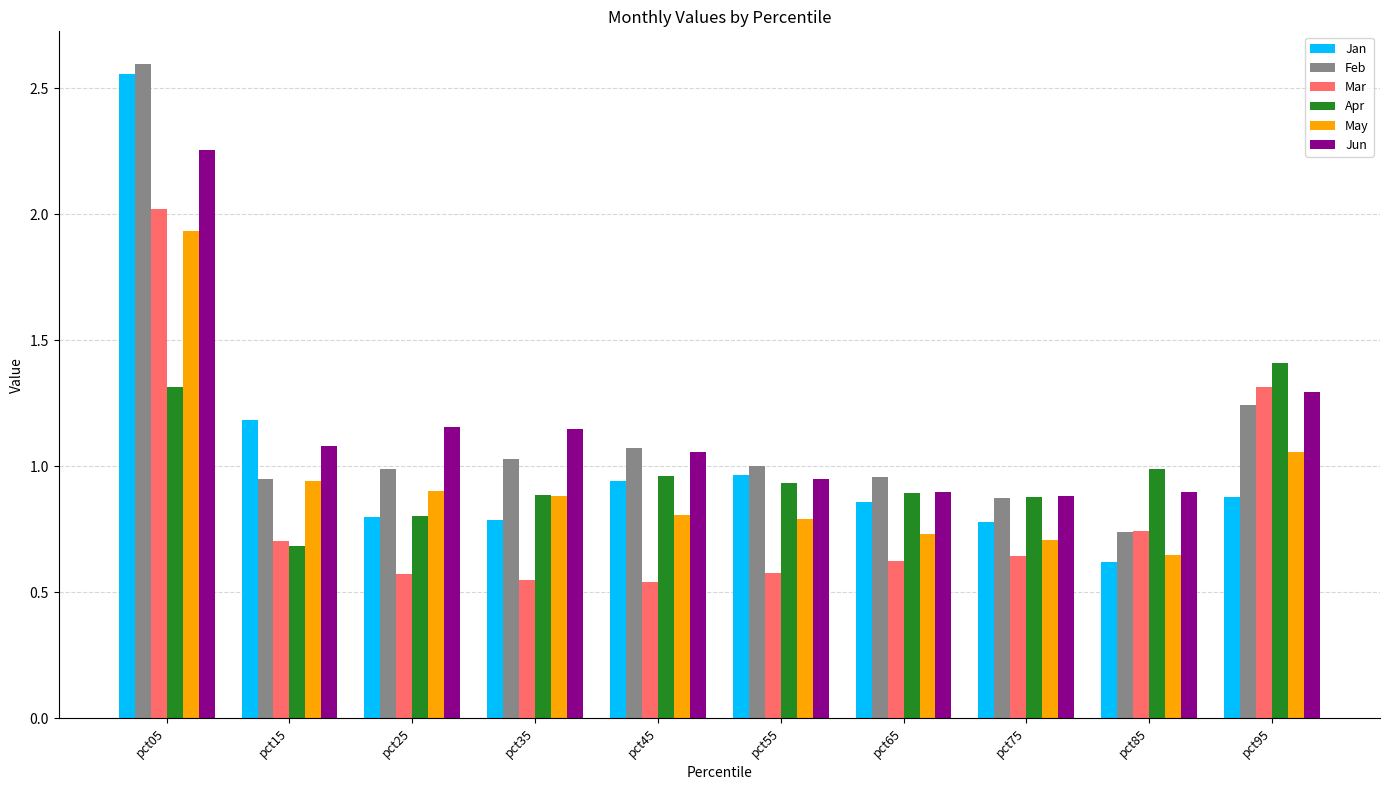

Are the bars horizontal?

No